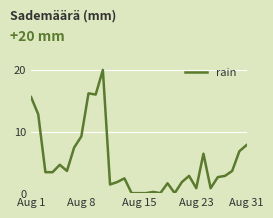

What is the maximum value shown in the chart?

20.0